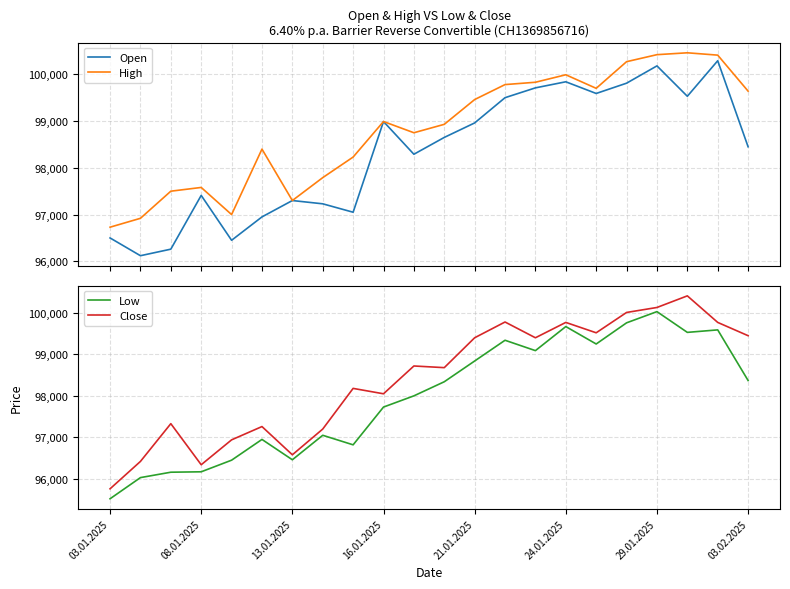

True or false: Open and Low cross at least once.

False